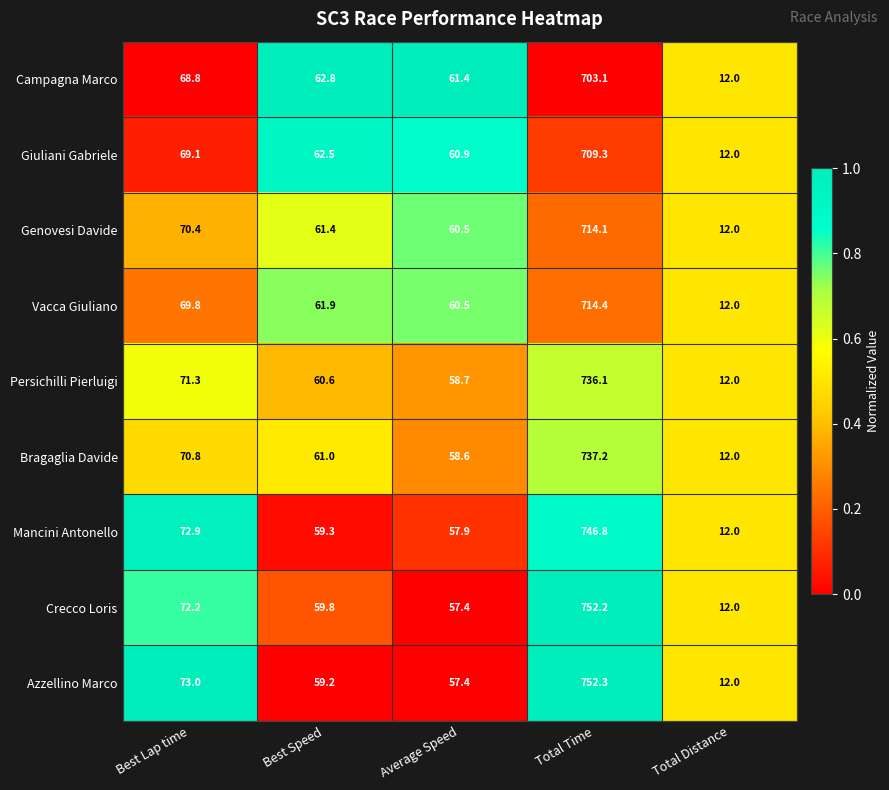

Between Total Time and Total Distance, which series saw the biggest shift?

Azzellino Marco